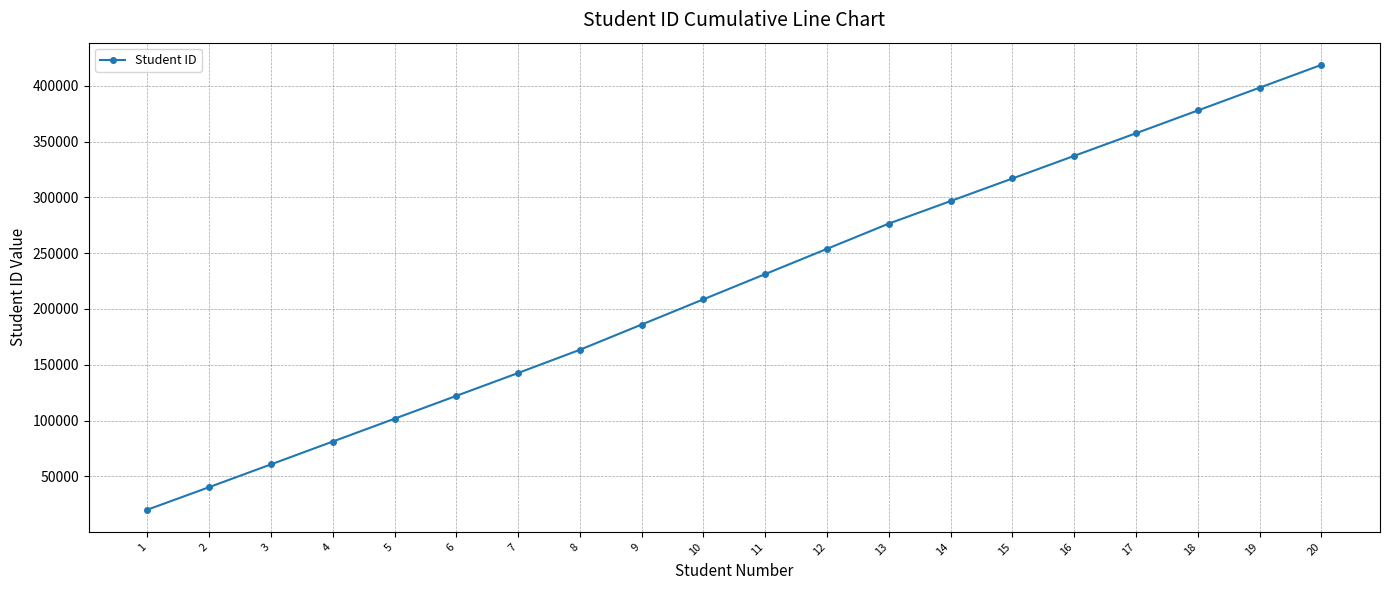

Rank the categories by value from lowest to highest.

1, 2, 3, 4, 5, 6, 7, 8, 9, 10, 11, 12, 13, 14, 15, 16, 17, 18, 19, 20